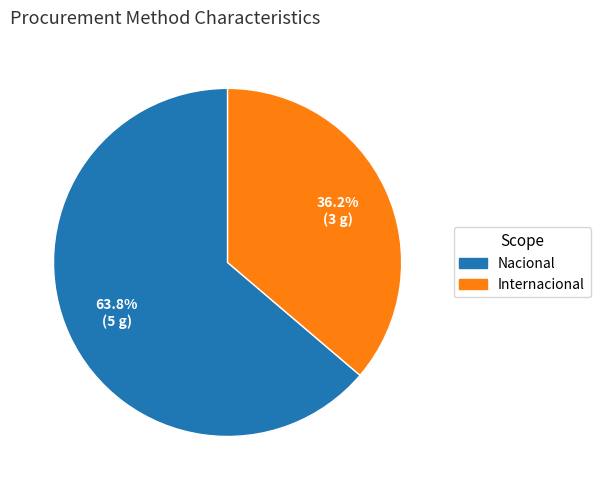

The Internacional slice represents 36% of the pie. True or false?

True